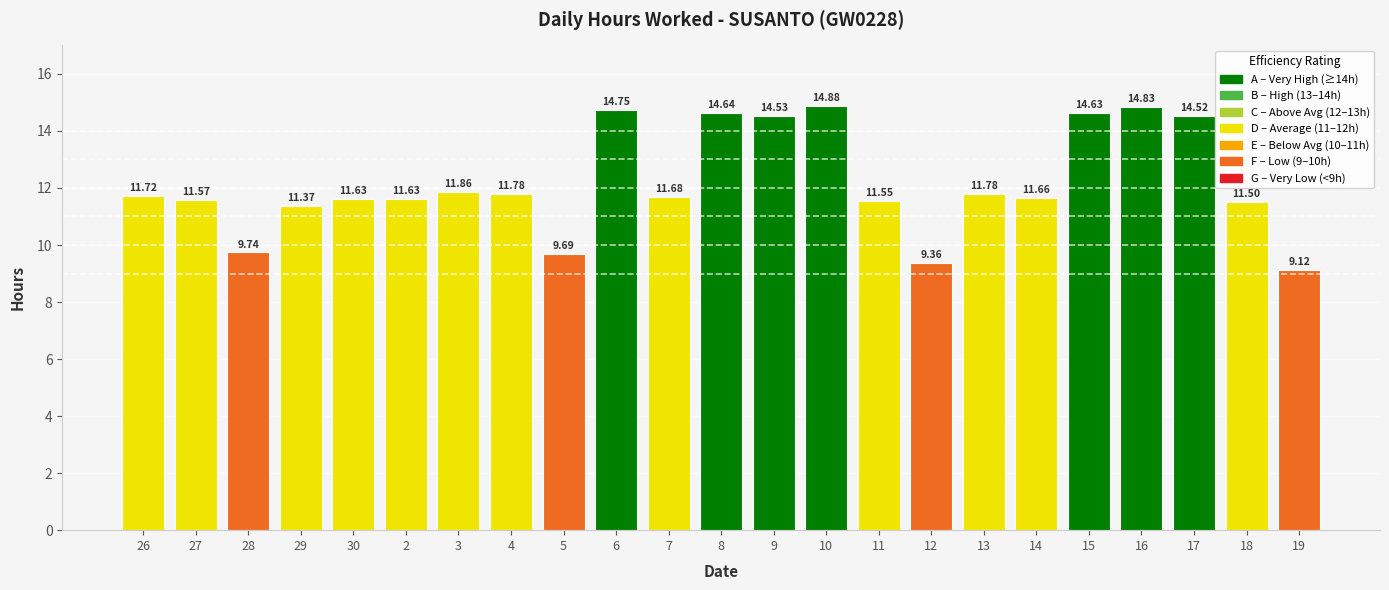

True or false: the data shows 11.7 at 7.

True